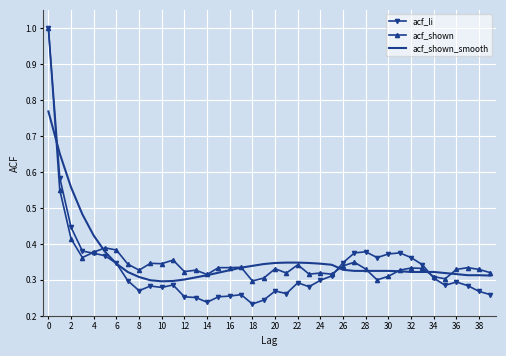

What is the highest value of the acf_shown series?

1.0